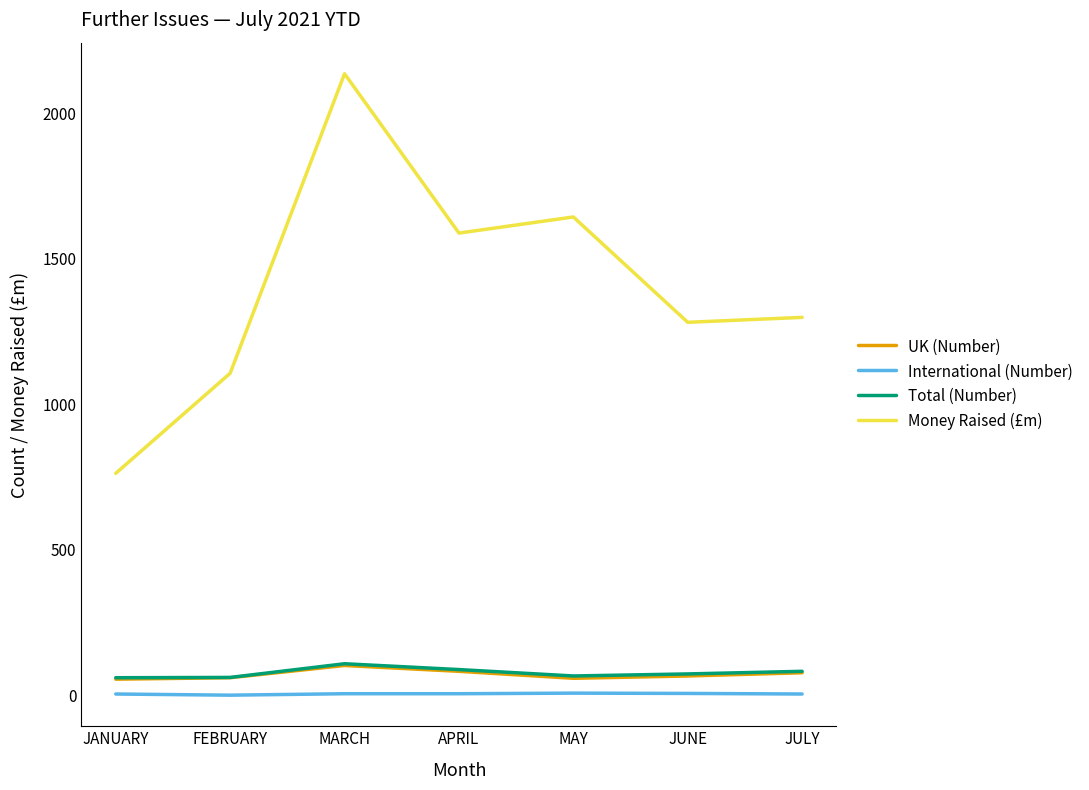

What is the smallest value displayed?

1.0